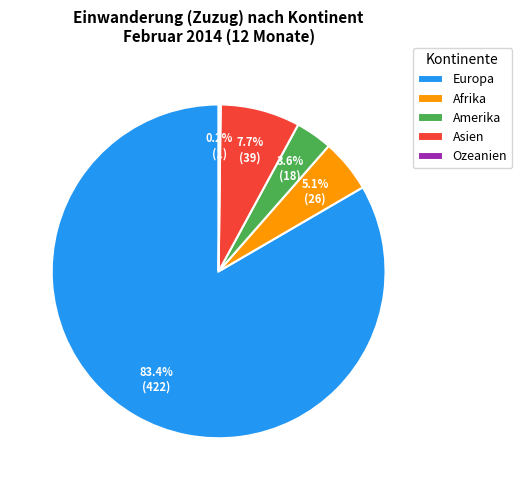

True or false: Afrika accounts for 5% of the total.

True